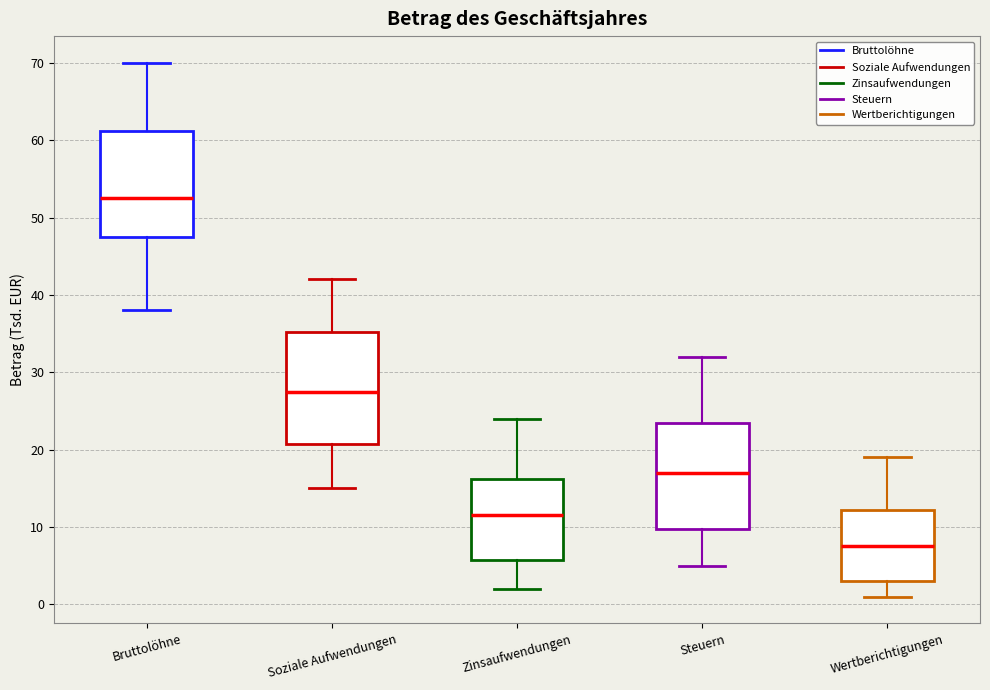

Reading left to right, read every box against the y-axis: the position of its median line, the range the box covers, and the ends of its whiskers. The values are not printed on the chart, so give them approximately, as read against the axis.

Bruttolöhne: median 53, box 48 to 61, whiskers 38 to 70
Soziale Aufwendungen: median 28, box 21 to 35, whiskers 15 to 42
Zinsaufwendungen: median 12, box 6 to 16, whiskers 2 to 24
Steuern: median 17, box 10 to 24, whiskers 5 to 32
Wertberichtigungen: median 8, box 3 to 12, whiskers 1 to 19